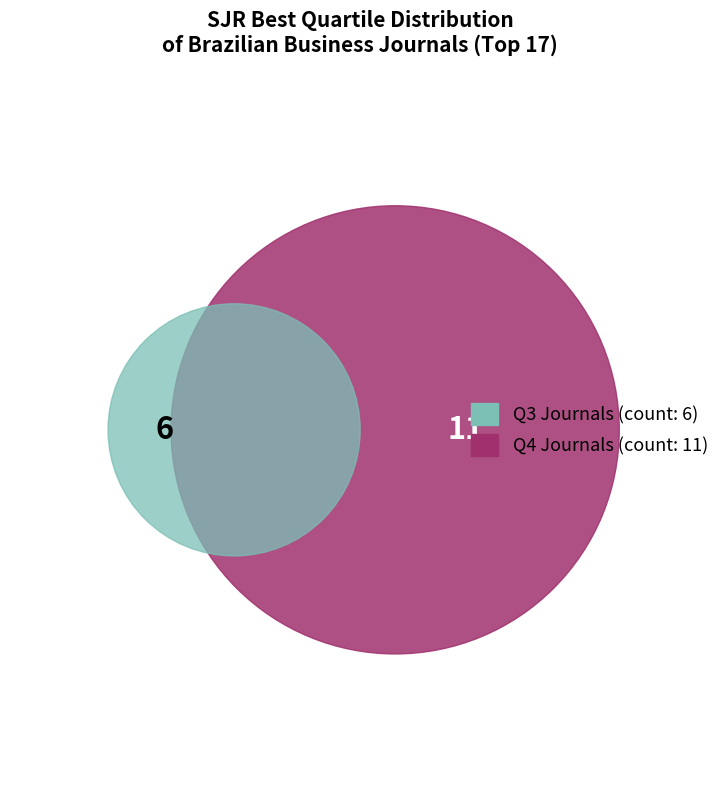

How much of the chart is everything except Q4?

35.3%